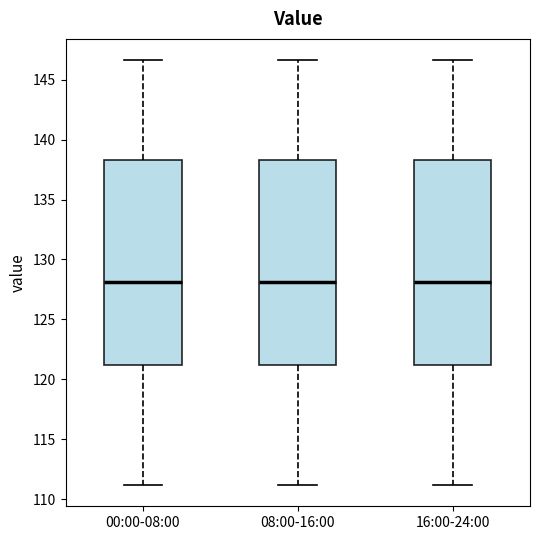

Reading left to right, transcribe this box plot: for each box, give where its median line is, the range the box spans, and where its two whiskers end, as read against the y-axis. The values are not printed on the chart, so give them approximately, as read against the axis.

00:00-08:00: median 128.0, box 121.0 to 138.5, whiskers 111.0 to 146.5
08:00-16:00: median 128.0, box 121.0 to 138.5, whiskers 111.0 to 146.5
16:00-24:00: median 128.0, box 121.0 to 138.5, whiskers 111.0 to 146.5